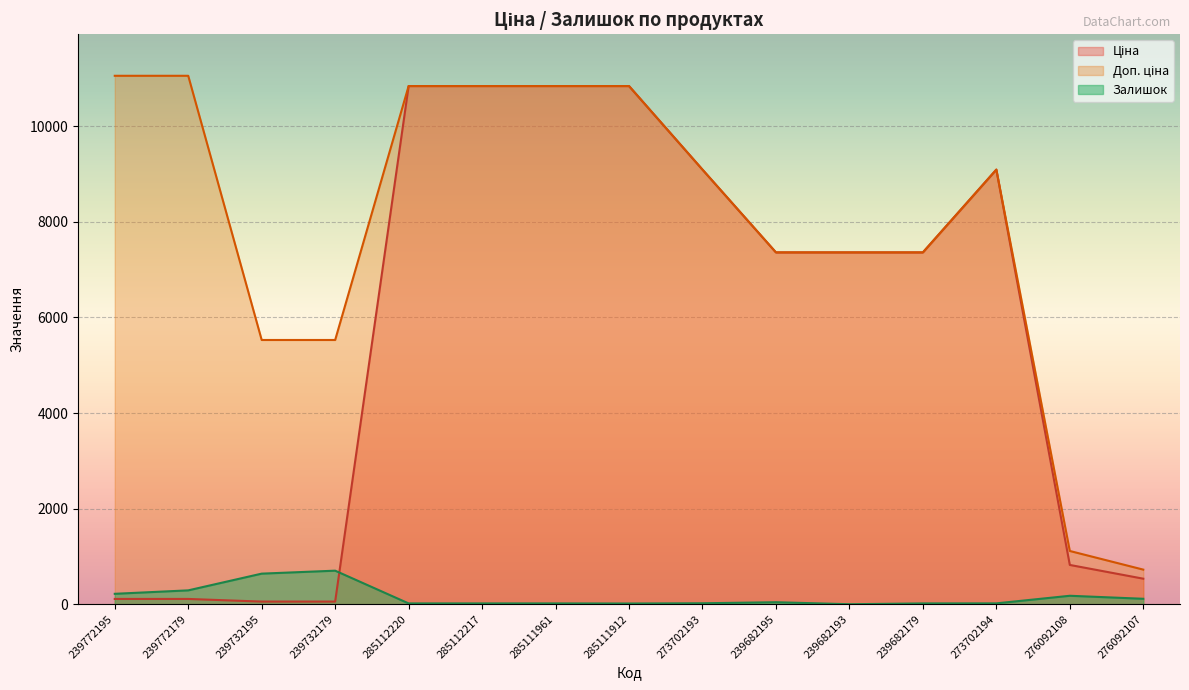

Which series has the largest range (max minus min)?

Ціна